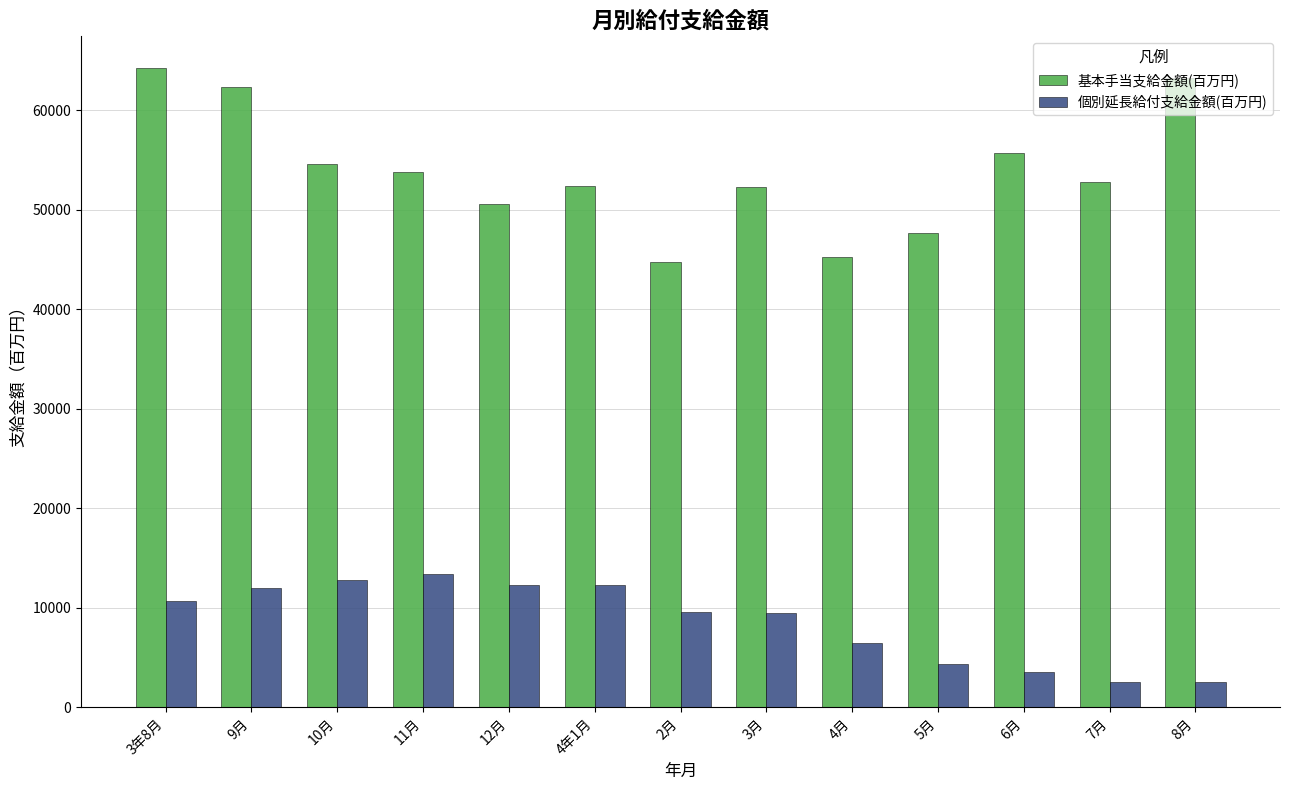

The value of 個別延長給付支給金額(百万円) at 10月 is 6273.1. True or false?

False